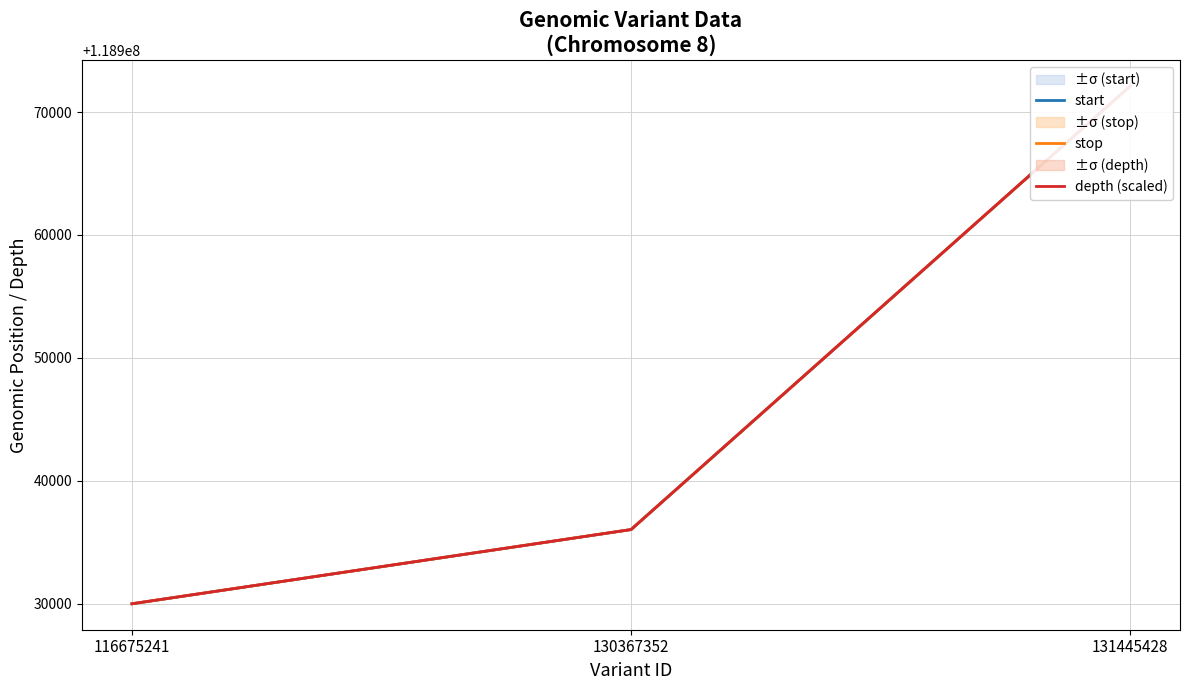

What is the highest value of the start series?

118972106.0